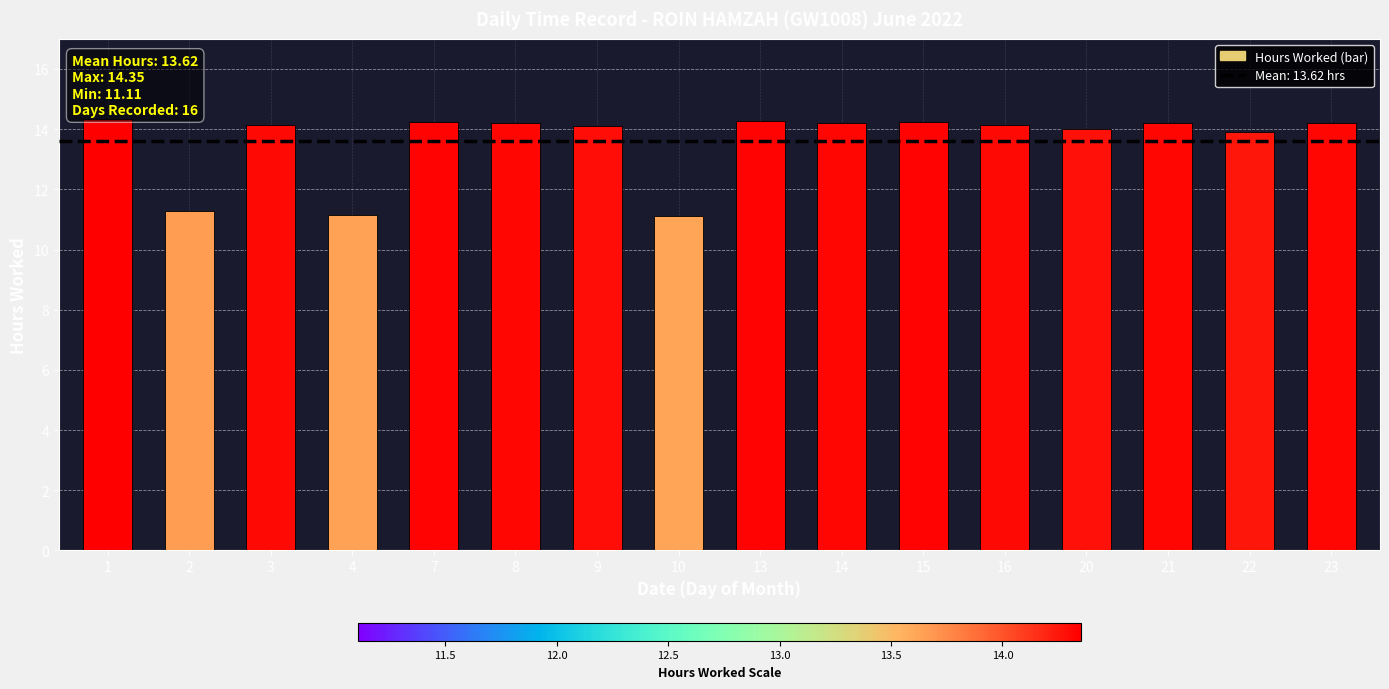

What is the value of the 10th bar from the left?

14.2